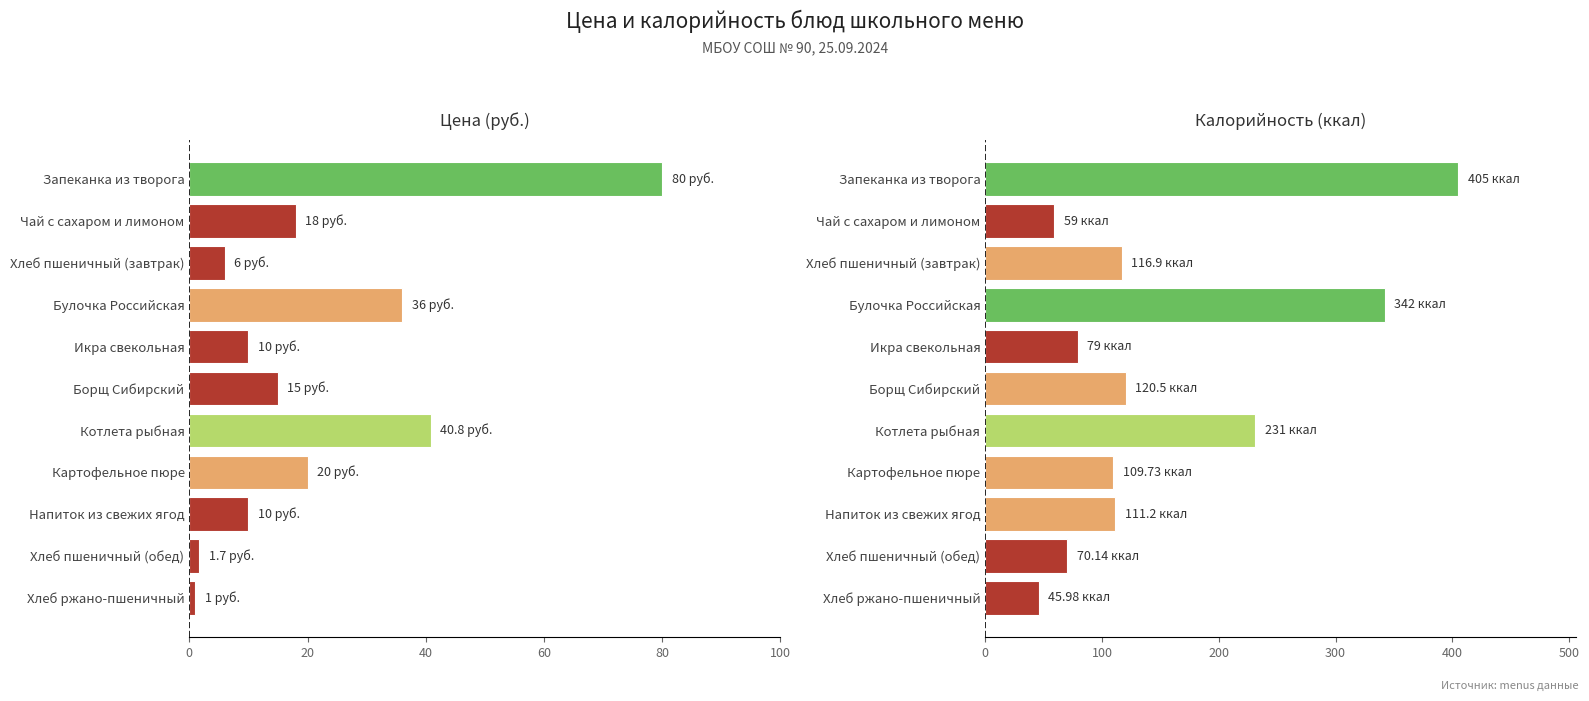

Between 20 and 9, which is larger?

20